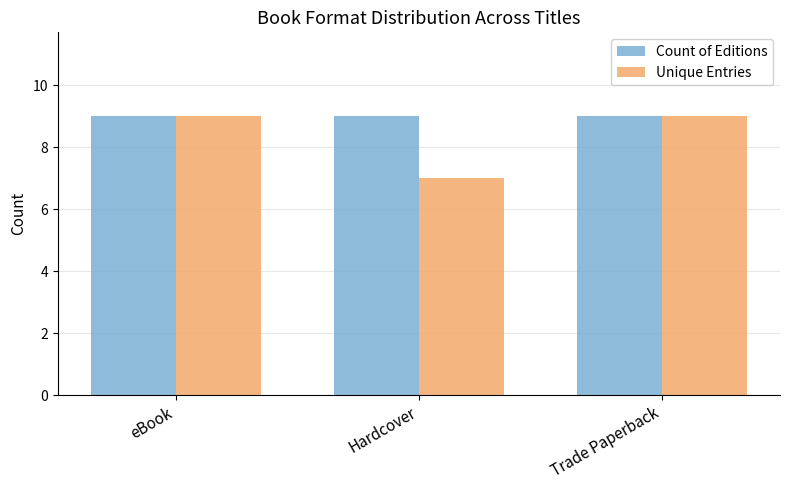

How many bars are there in total?

6